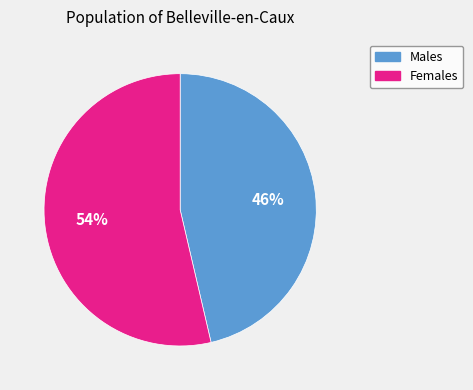

To the nearest percent, what percentage of the pie is Males?

46%